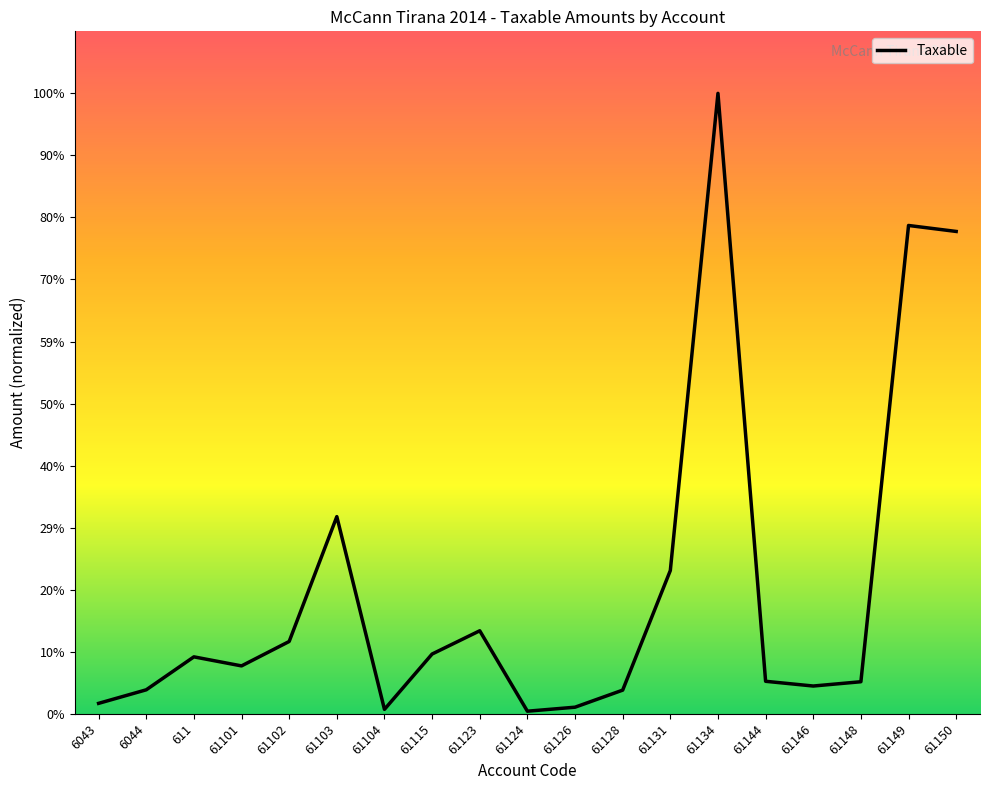

Does the chart display data point markers on the line(s)?

No